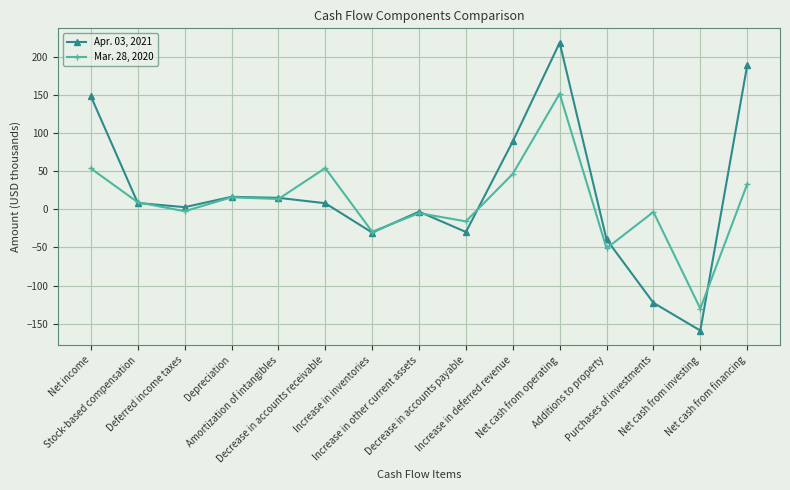

Does the chart display data point markers on the line(s)?

Yes